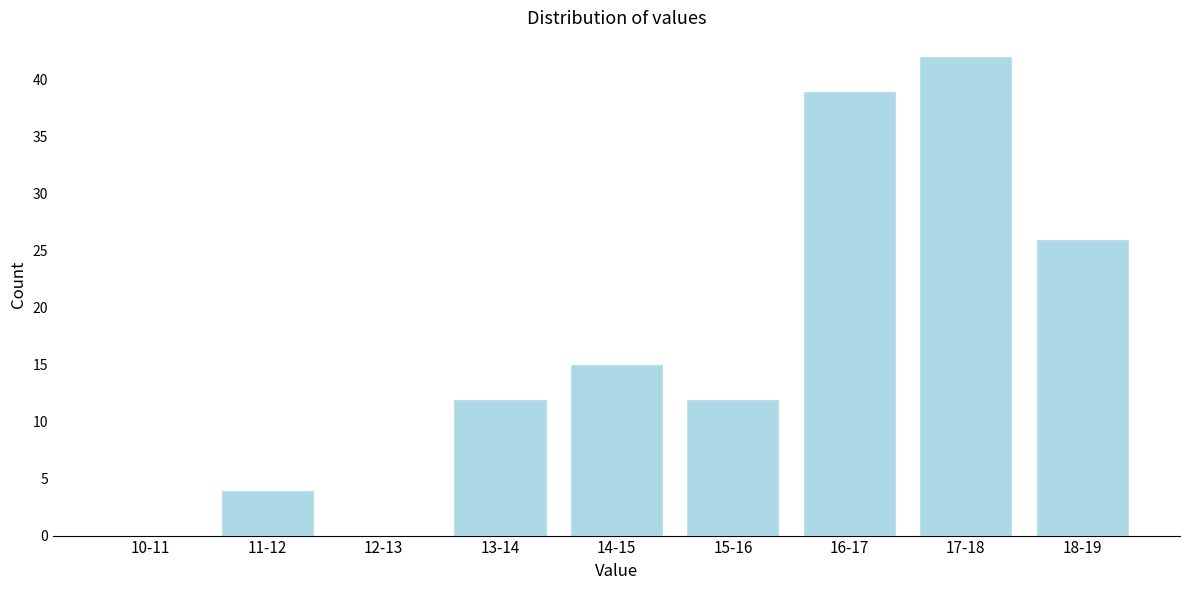

Reading left to right, extract all data points from this chart.

10-11=0	11-12=4	12-13=0	13-14=12	14-15=15	15-16=12	16-17=39	17-18=42	18-19=26